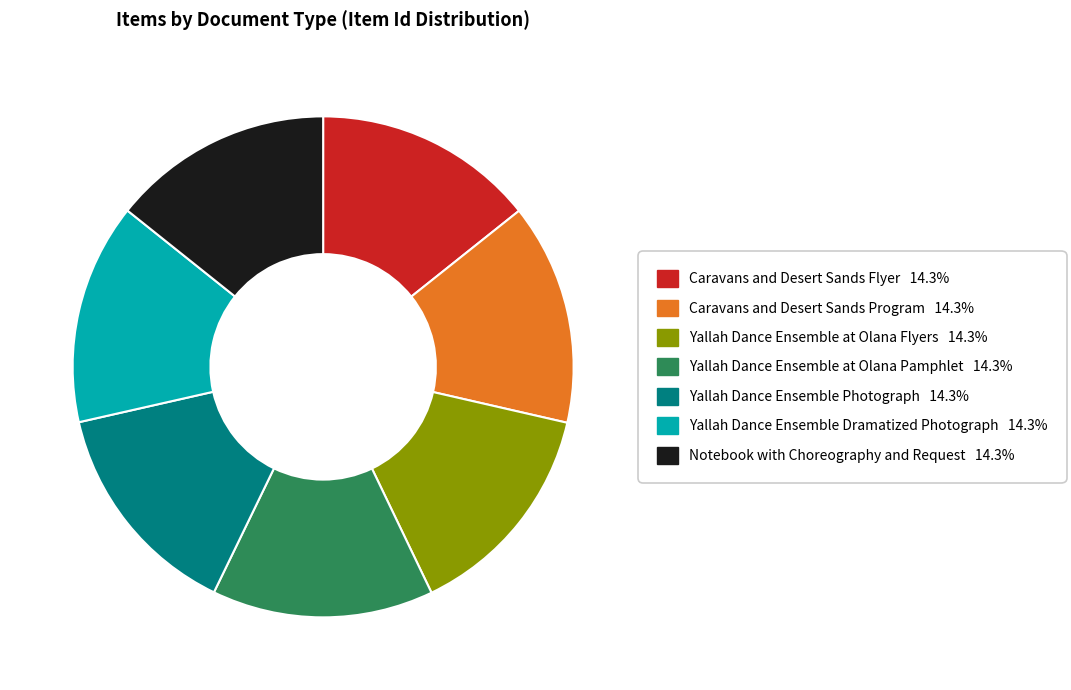

What is the ratio of the value at Yallah Dance Ensemble Photograph to the value at Yallah Dance Ensemble Dramatized Photograph?

1.0